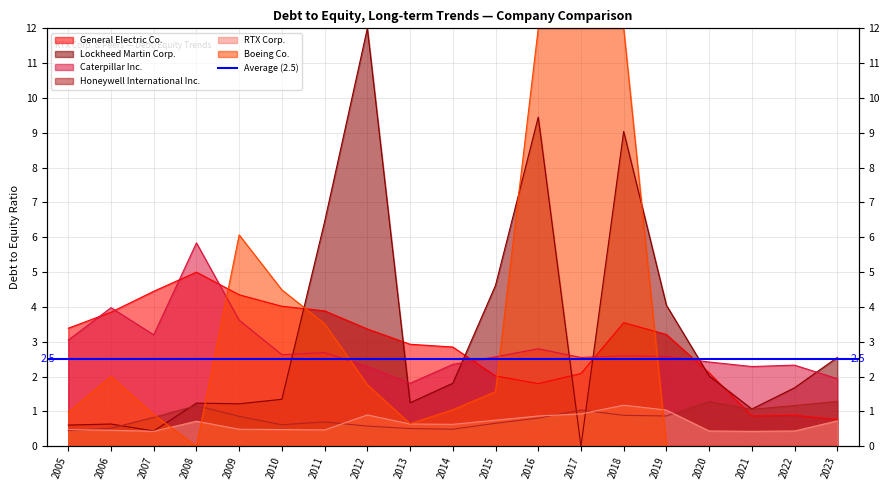

List the labels in order of Caterpillar Inc. value, smallest first.

2013, 2023, 2012, 2021, 2022, 2014, 2020, 2017, 2015, 2019, 2018, 2010, 2011, 2016, 2005, 2007, 2009, 2006, 2008